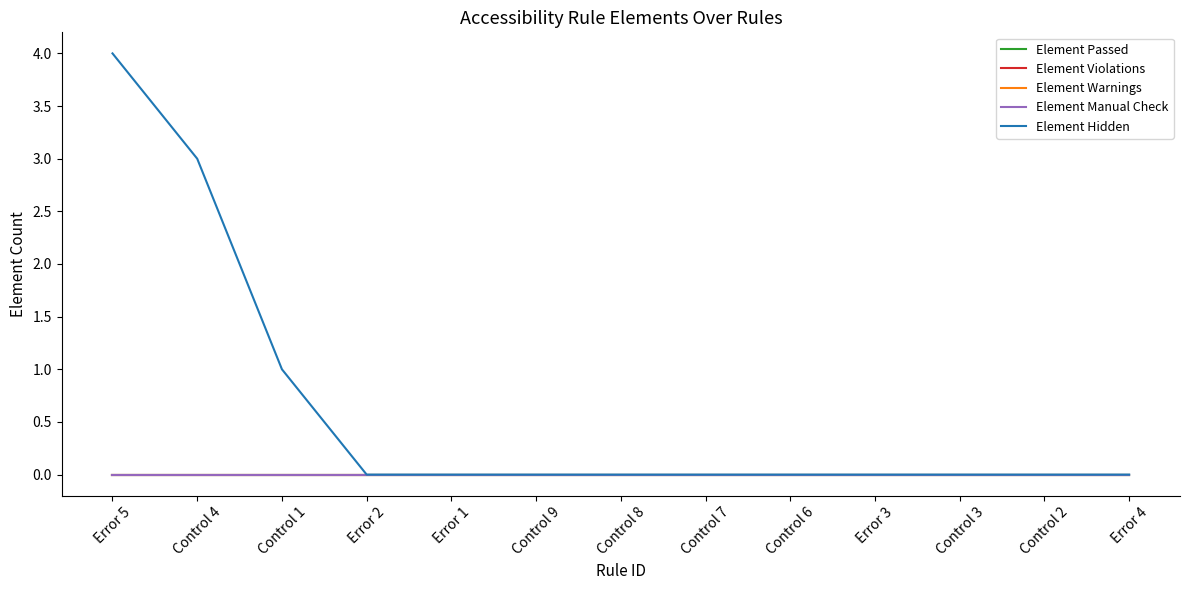

Is this an area chart (filled region under the line)?

No